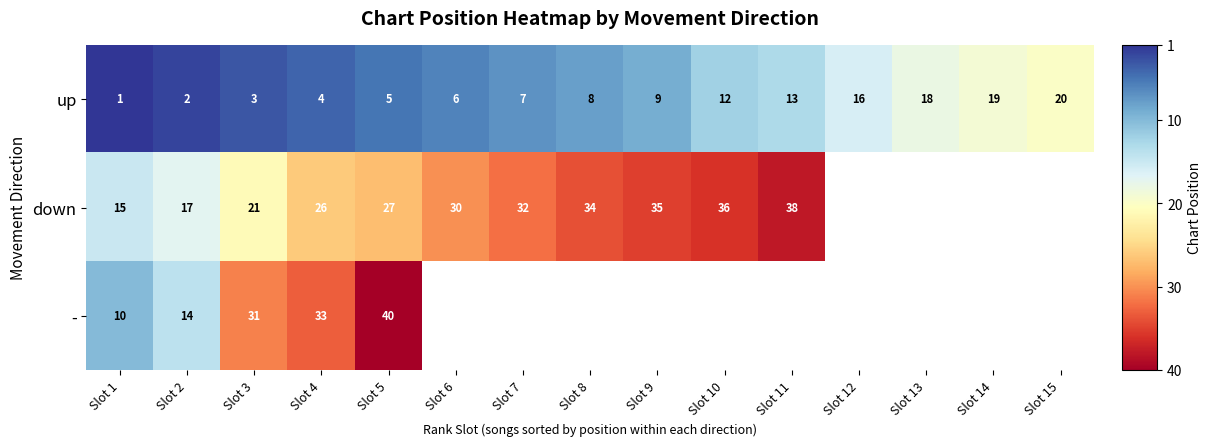

Between Slot 1 and Slot 3, which series saw the biggest shift?

-